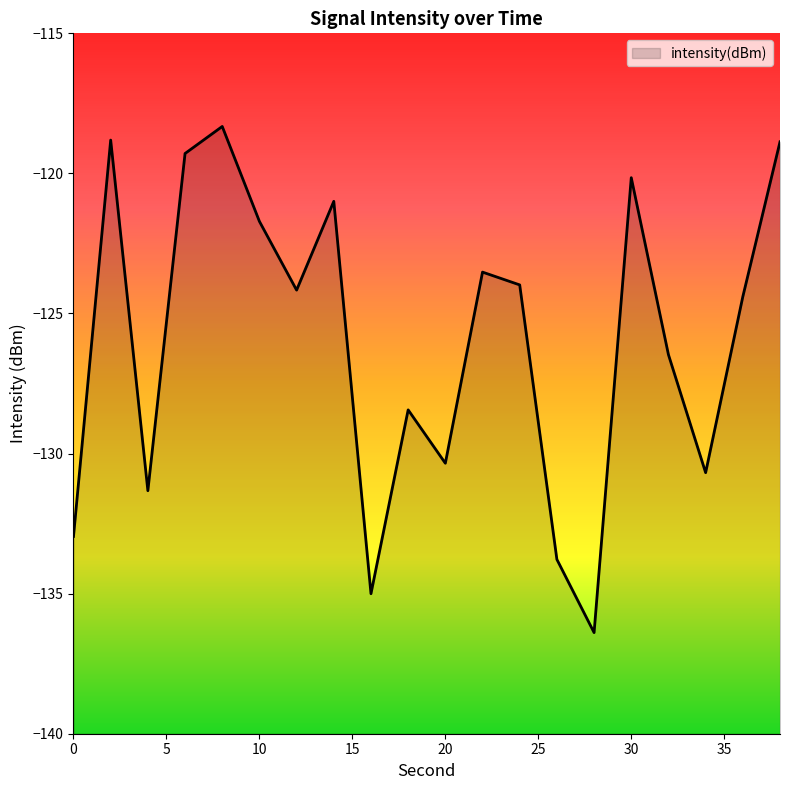

Rank the categories by value from lowest to highest.

28, 16, 26, 0, 4, 34, 20, 18, 32, 36, 12, 24, 22, 10, 14, 30, 6, 38, 2, 8